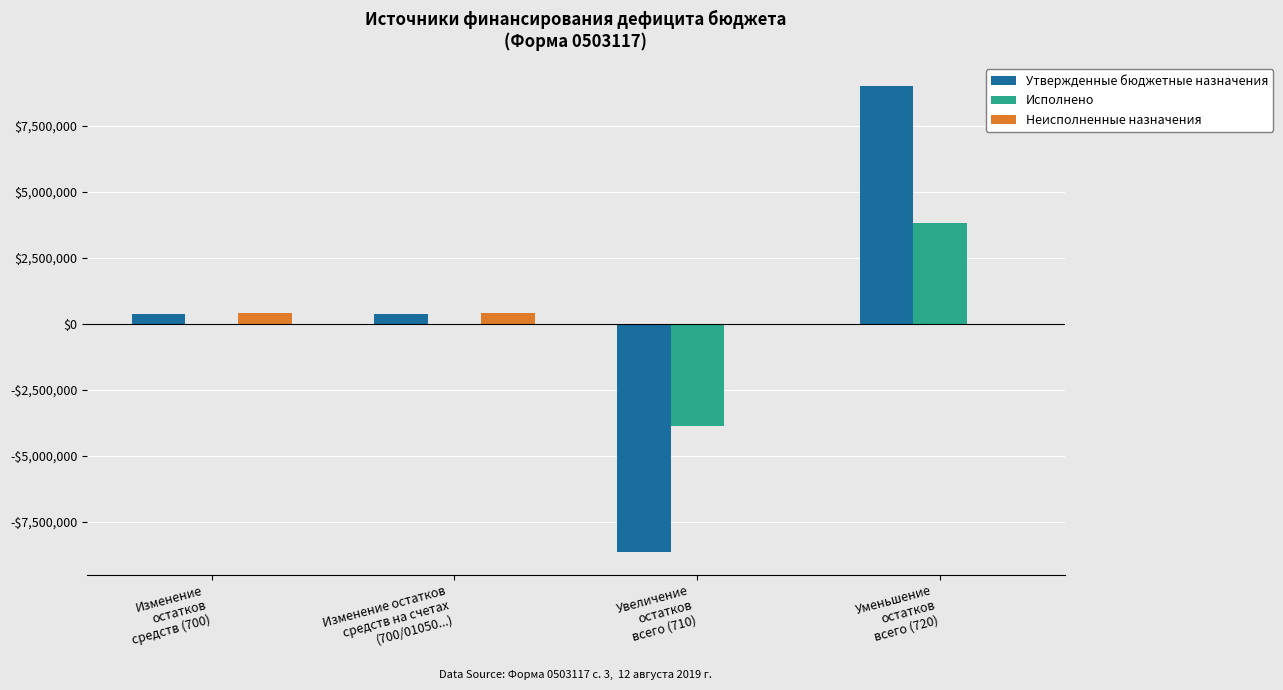

Which label corresponds to the smallest value in the chart?

Увеличение
остатков
всего (710)